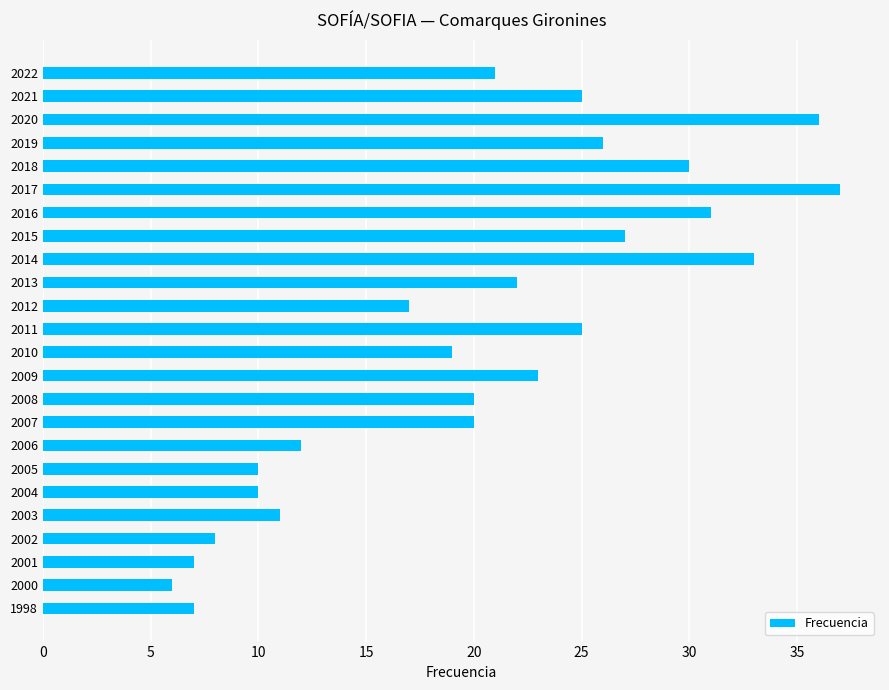

What is the minimum value shown in the chart?

6